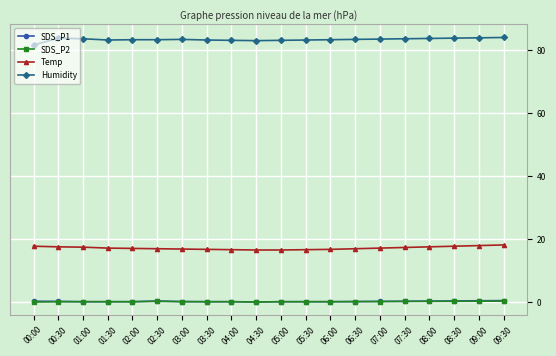

True or false: SDS_P1 has more than 0 interior local peaks.

True